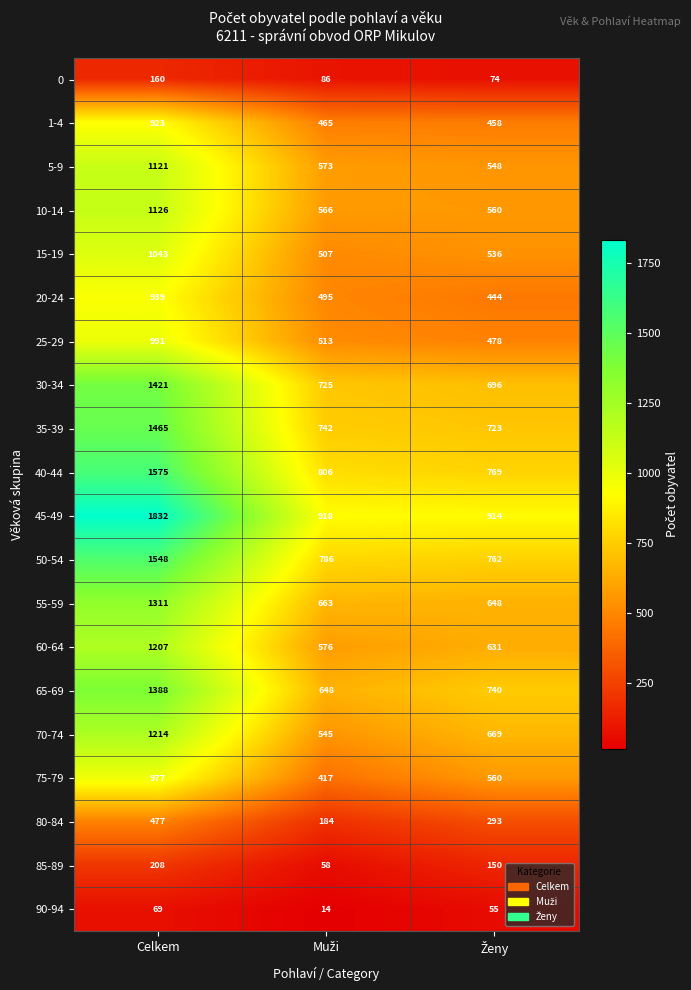

Read the 45-49 value at Celkem, to the nearest 100.

1800